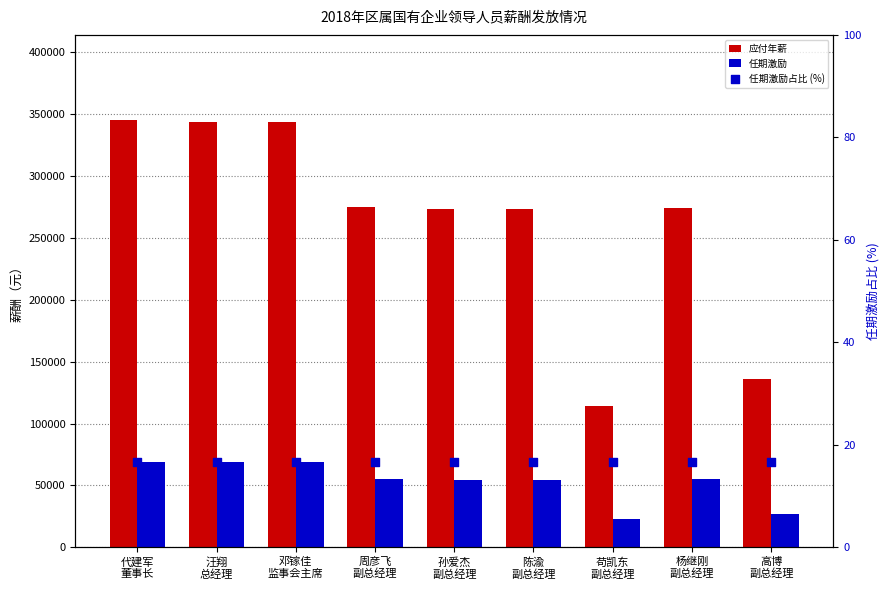

Which series reaches the minimum Y coordinate?

任期激励占比 (%)